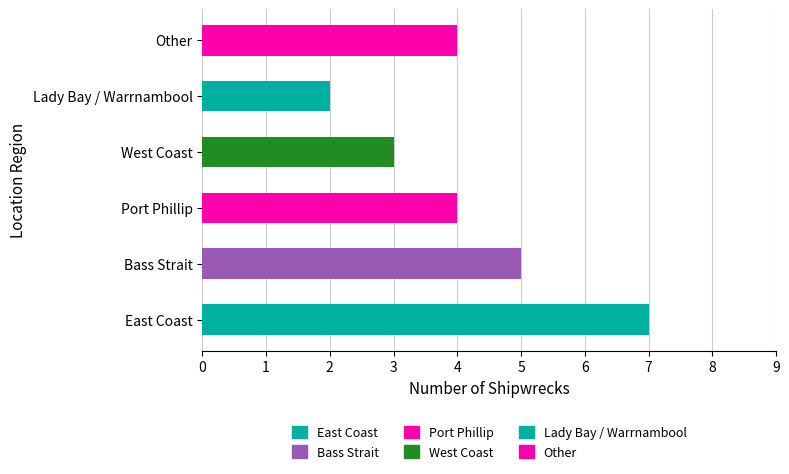

True or false: the data shows 5 at Bass Strait.

True